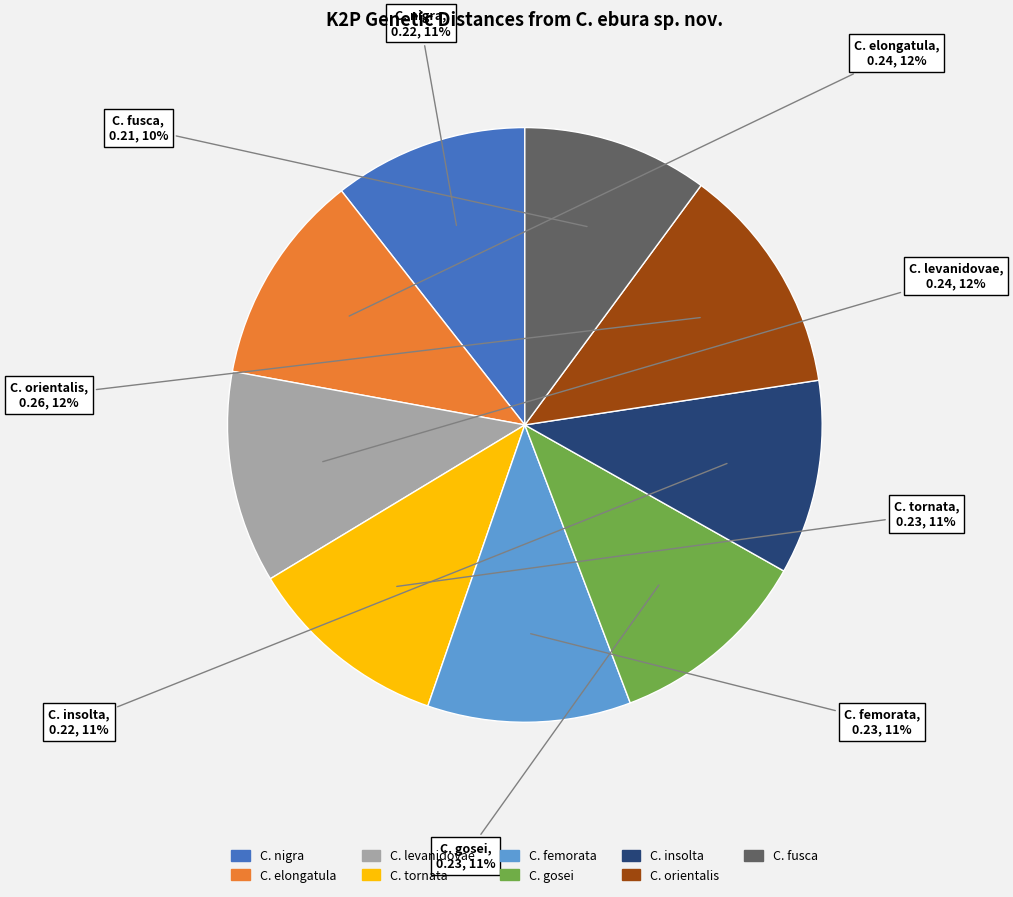

Does C. gosei represent more than half of the total?

No